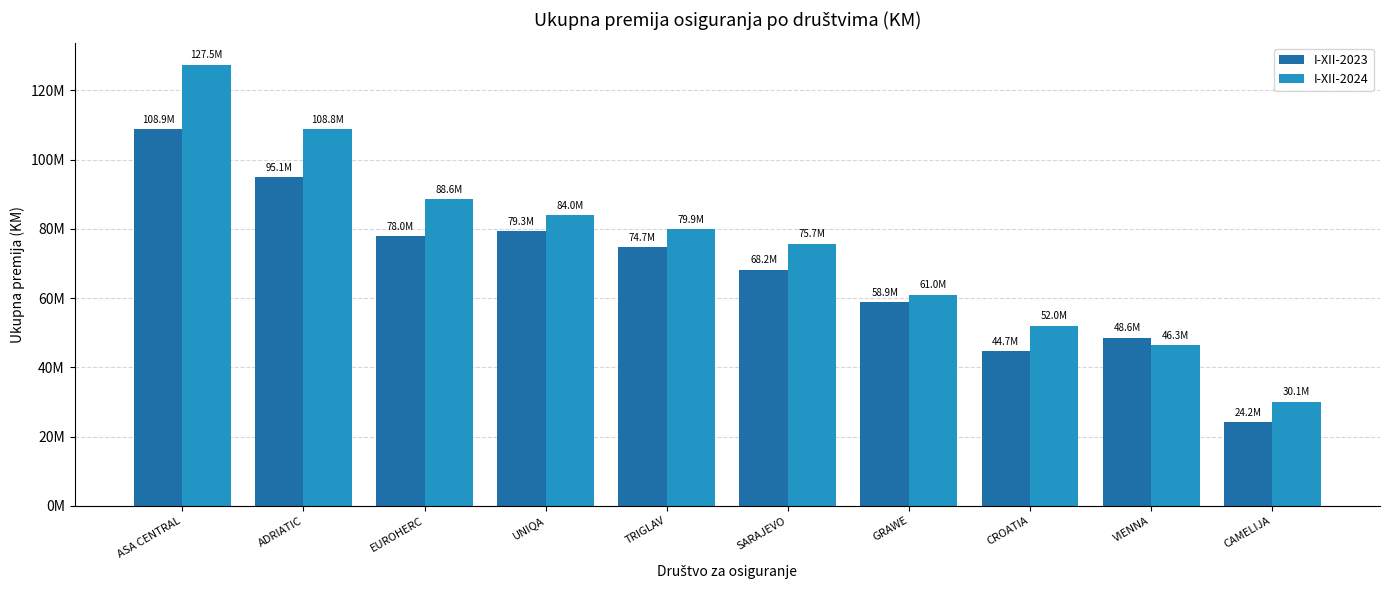

Which series has the largest total across all categories?

I-XII-2024